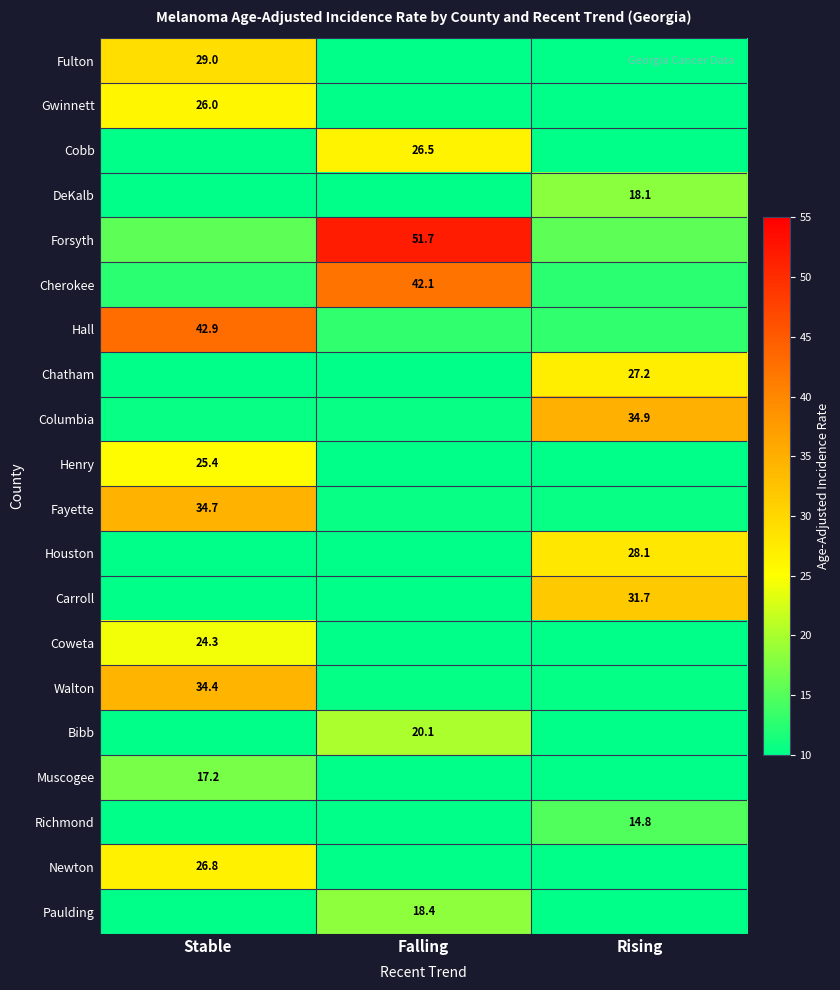

What is the total value across all series at Falling?

283.4